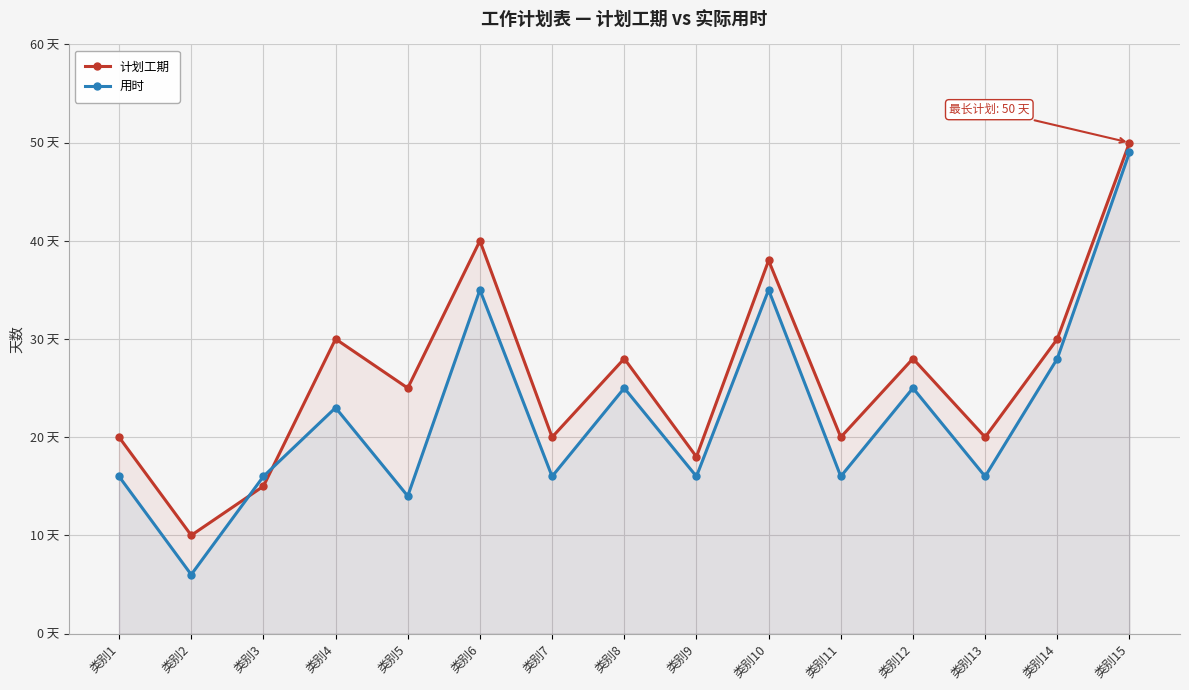

What is the value of the 用时 point at the 15th from the left?

49